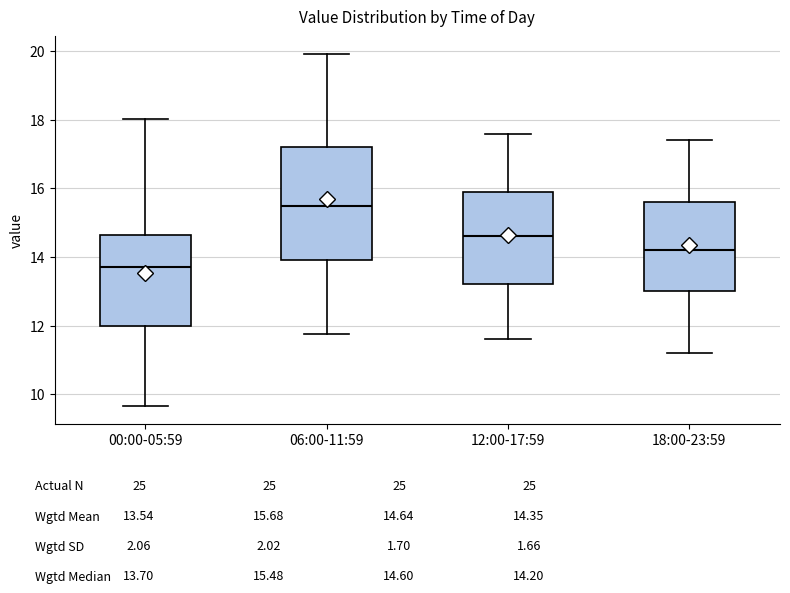

Reading left to right, transcribe this box plot: for each box, give where its median line is, the range the box spans, and where its two whiskers end, as read against the y-axis. The values are not printed on the chart, so give them approximately, as read against the axis.

00:00-05:59: median 13.8, box 12.0 to 14.6, whiskers 9.6 to 18.0
06:00-11:59: median 15.4, box 14.0 to 17.2, whiskers 11.8 to 20.0
12:00-17:59: median 14.6, box 13.2 to 16.0, whiskers 11.6 to 17.6
18:00-23:59: median 14.2, box 13.0 to 15.6, whiskers 11.2 to 17.4